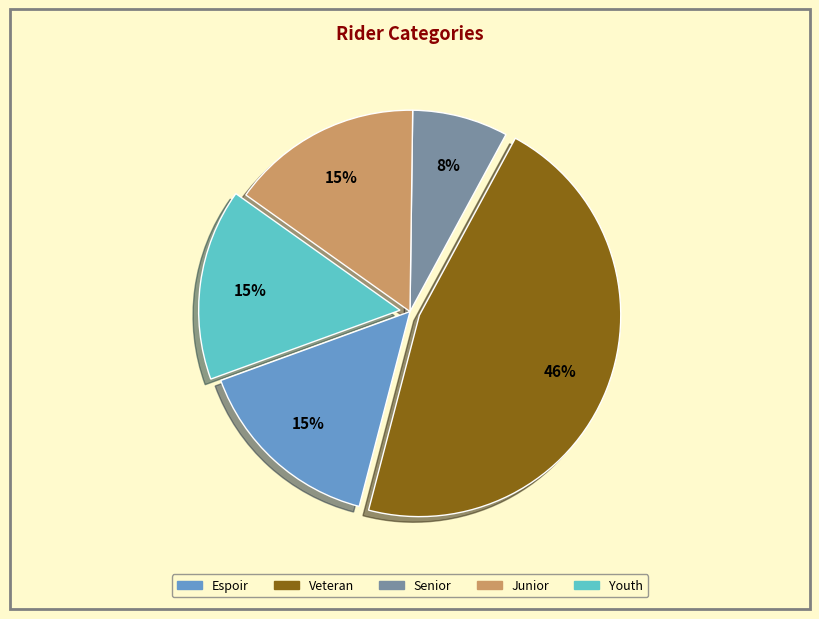

Which has a higher value, Senior or Veteran?

Veteran